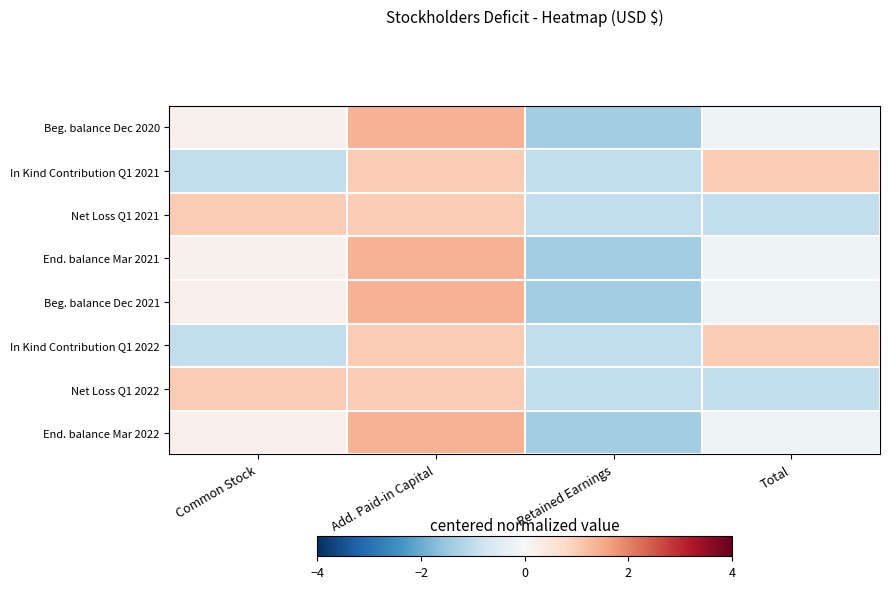

Reading left to right, transcribe all the data shown in this chart.

Beg. balance Dec 2020: Common Stock=0.2	Add. Paid-in Capital=1.4	Retained Earnings=-1.4	Total=-0.2
In Kind Contribution Q1 2021: Common Stock=-1.0	Add. Paid-in Capital=1.0	Retained Earnings=-1.0	Total=1.0
Net Loss Q1 2021: Common Stock=1.0	Add. Paid-in Capital=1.0	Retained Earnings=-1.0	Total=-1.0
End. balance Mar 2021: Common Stock=0.2	Add. Paid-in Capital=1.4	Retained Earnings=-1.4	Total=-0.2
Beg. balance Dec 2021: Common Stock=0.2	Add. Paid-in Capital=1.4	Retained Earnings=-1.4	Total=-0.2
In Kind Contribution Q1 2022: Common Stock=-1.0	Add. Paid-in Capital=1.0	Retained Earnings=-1.0	Total=1.0
Net Loss Q1 2022: Common Stock=1.0	Add. Paid-in Capital=1.0	Retained Earnings=-1.0	Total=-1.0
End. balance Mar 2022: Common Stock=0.2	Add. Paid-in Capital=1.4	Retained Earnings=-1.4	Total=-0.2